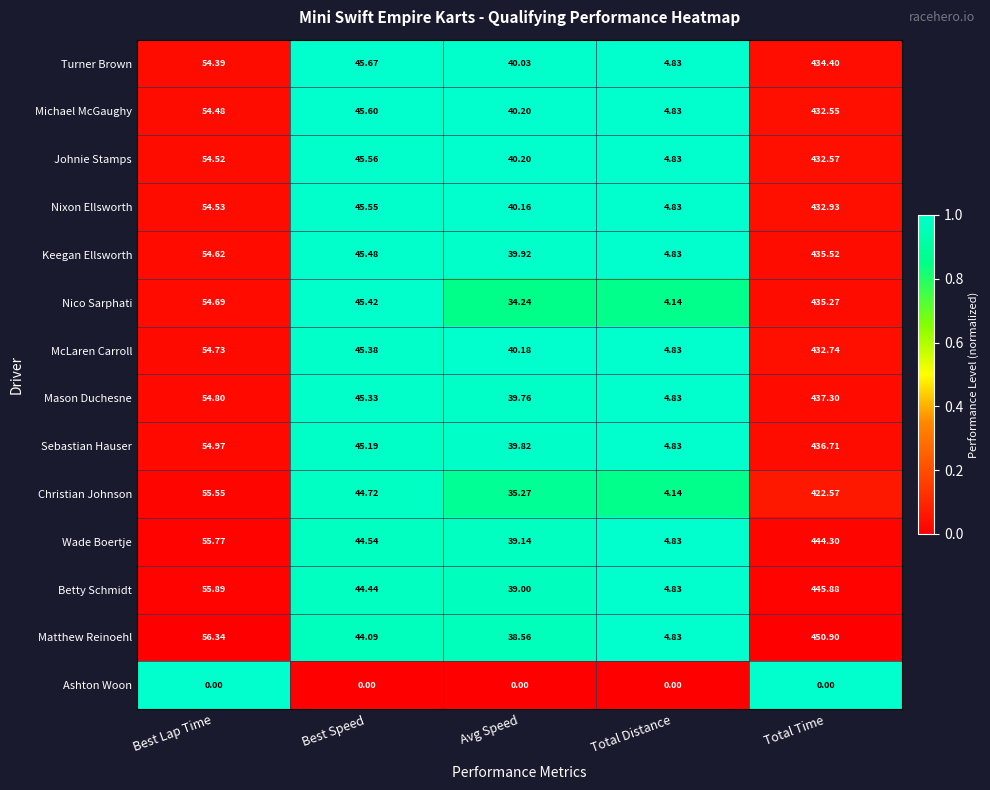

At which label is Matthew Reinoehl closest to 227?

Best Lap Time